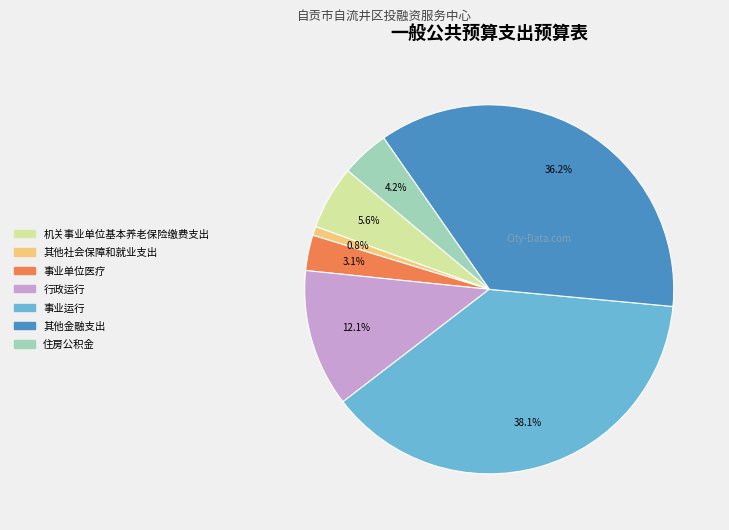

To the nearest percent, what is the difference between the largest and smallest slice percentages?

37%